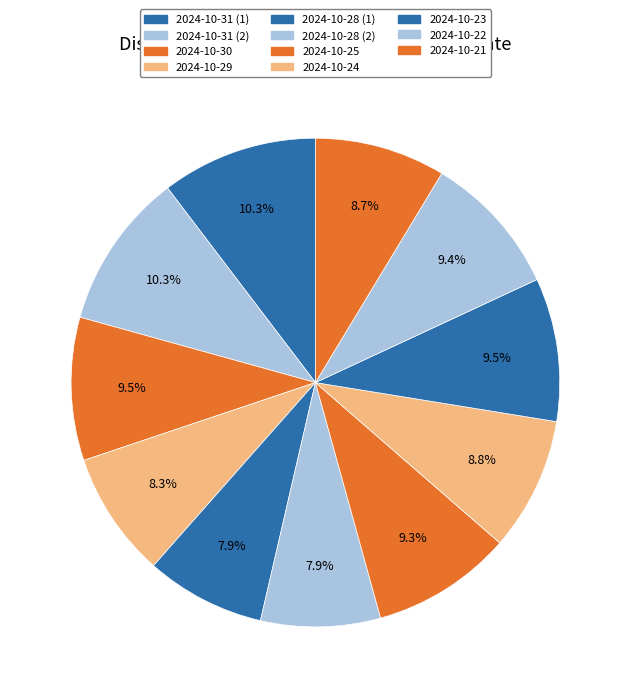

What is the total percentage of 2024-10-31 (1) and 2024-10-28 (2)?

18.3%